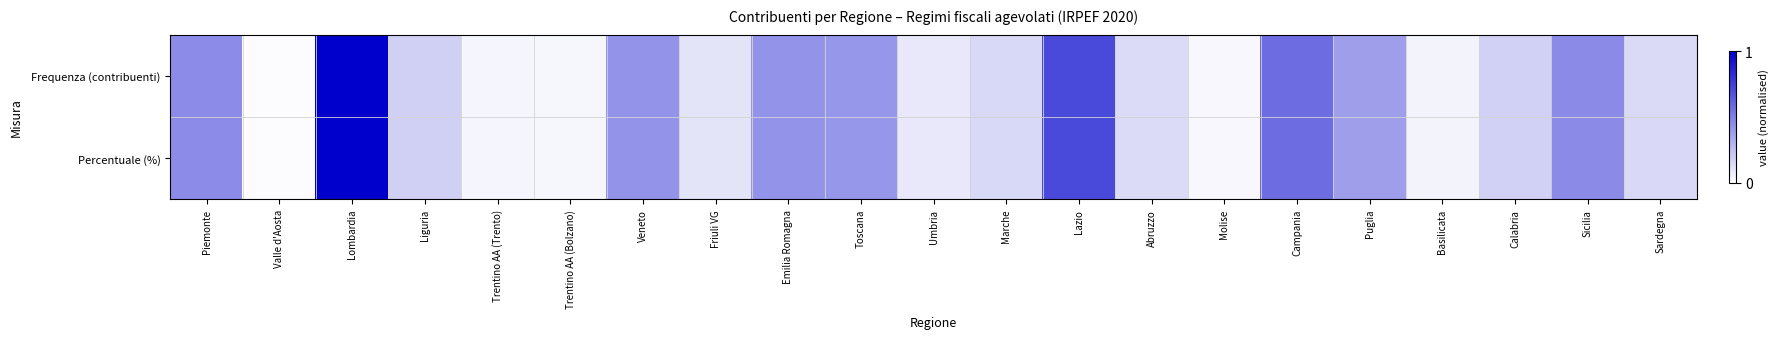

Reading left to right, what are all the values shown in this chart?

Frequenza (contribuenti): Piemonte=0.4	Valle d'Aosta=0.0	Lombardia=1.0	Liguria=0.2	Trentino AA (Trento)=0.0	Trentino AA (Bolzano)=0.0	Veneto=0.4	Friuli VG=0.1	Emilia Romagna=0.4	Toscana=0.4	Umbria=0.1	Marche=0.2	Lazio=0.7	Abruzzo=0.1	Molise=0.0	Campania=0.6	Puglia=0.4	Basilicata=0.0	Calabria=0.2	Sicilia=0.5	Sardegna=0.1
Percentuale (%): Piemonte=0.4	Valle d'Aosta=0.0	Lombardia=1.0	Liguria=0.2	Trentino AA (Trento)=0.0	Trentino AA (Bolzano)=0.0	Veneto=0.4	Friuli VG=0.1	Emilia Romagna=0.4	Toscana=0.4	Umbria=0.1	Marche=0.2	Lazio=0.7	Abruzzo=0.1	Molise=0.0	Campania=0.6	Puglia=0.4	Basilicata=0.0	Calabria=0.2	Sicilia=0.5	Sardegna=0.1